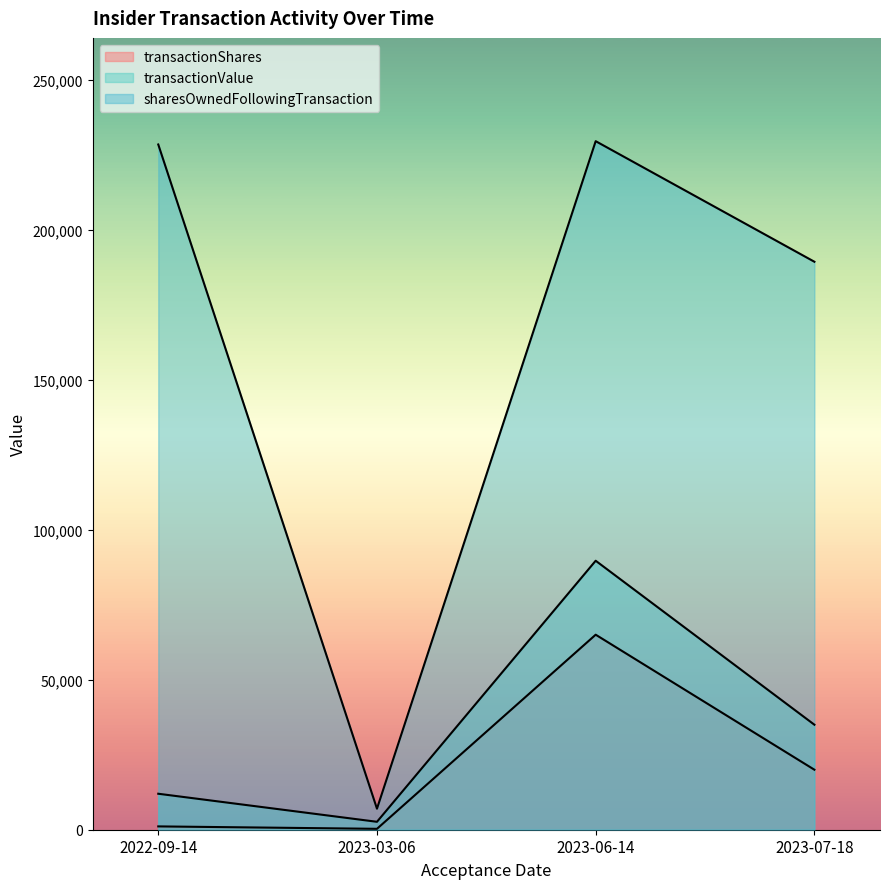

True or false: sharesOwnedFollowingTransaction and transactionShares cross at least once.

False